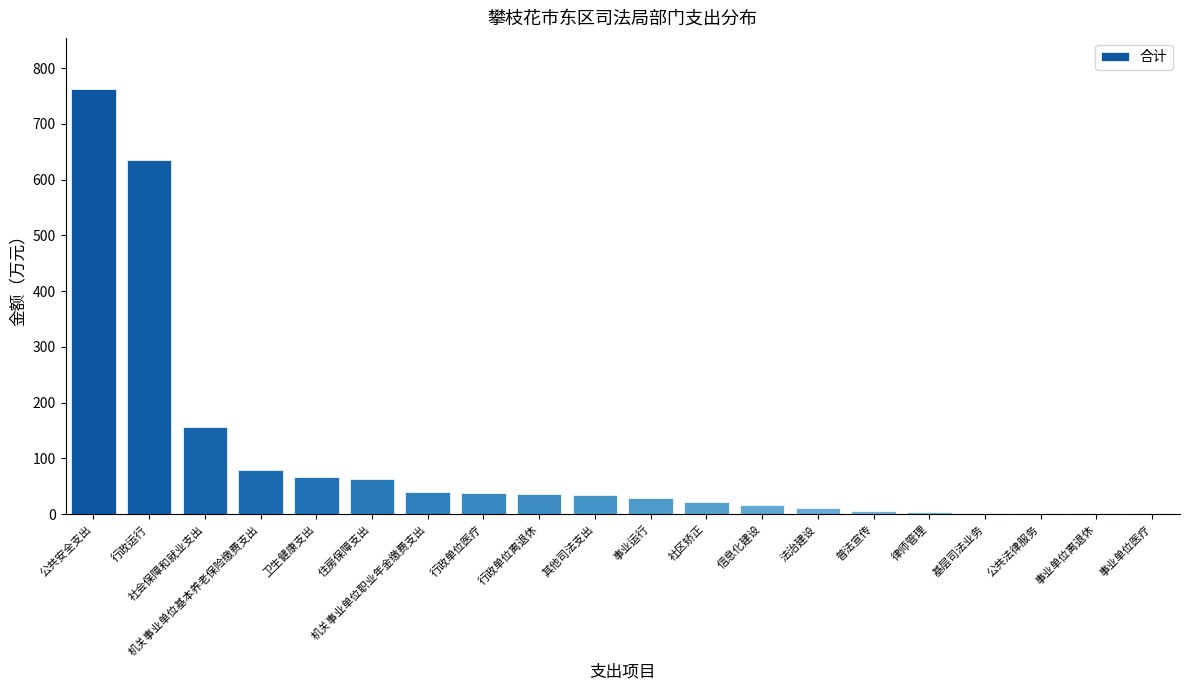

What is the sum of all values?

2008.9